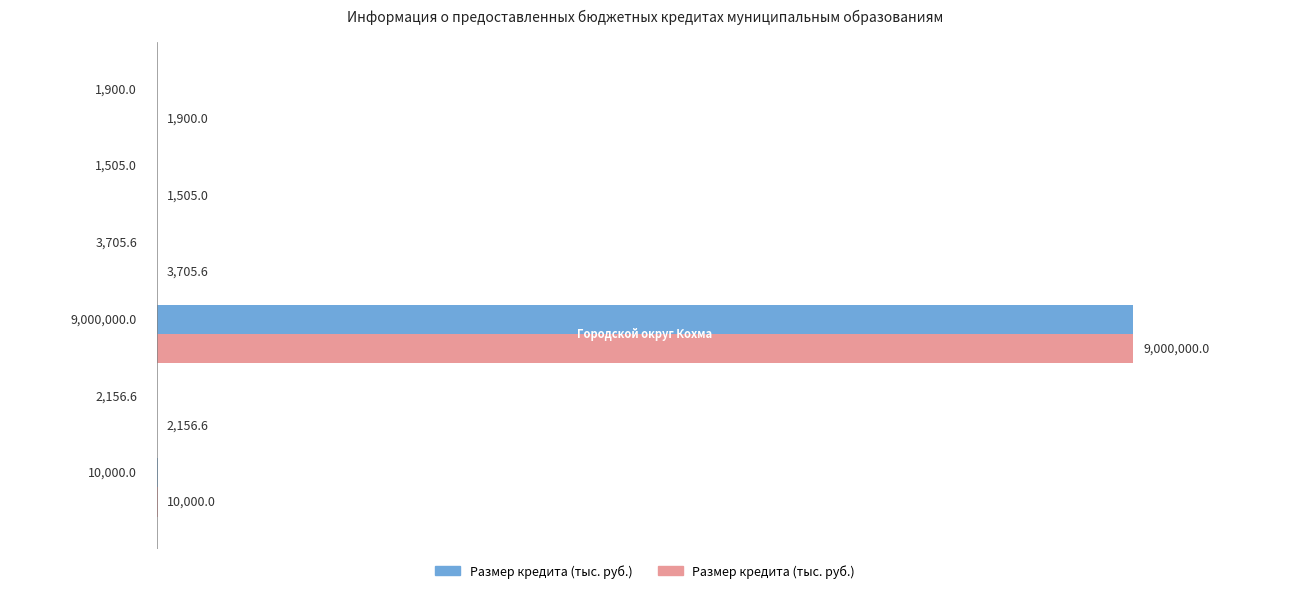

Reading left to right, what are all the values shown in this chart?

10000.0	2156.6	9000000.0	3705.6	1505.0	1900.0